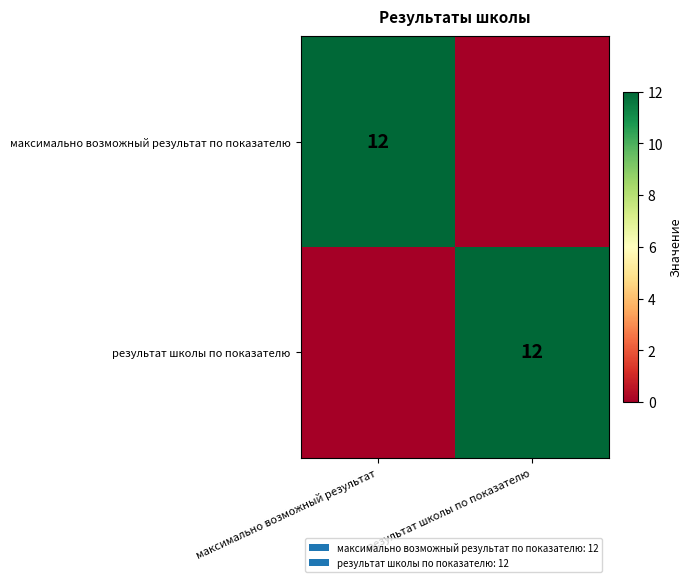

True or false: результат школы по показателю has a value of 16 at результат школы по показателю.

False